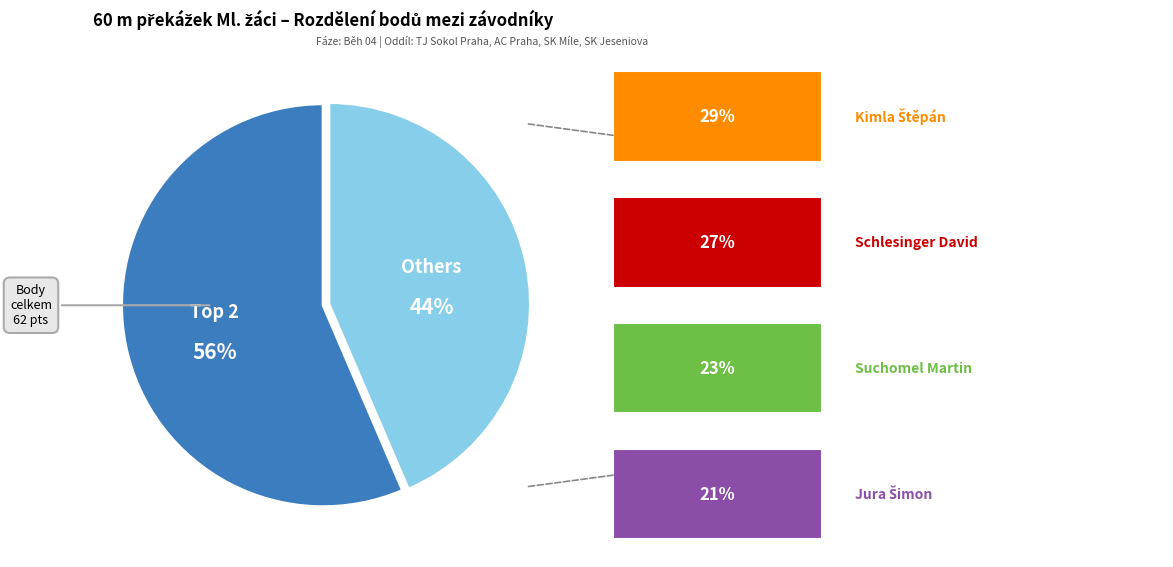

Is there a majority slice in this chart?

Yes